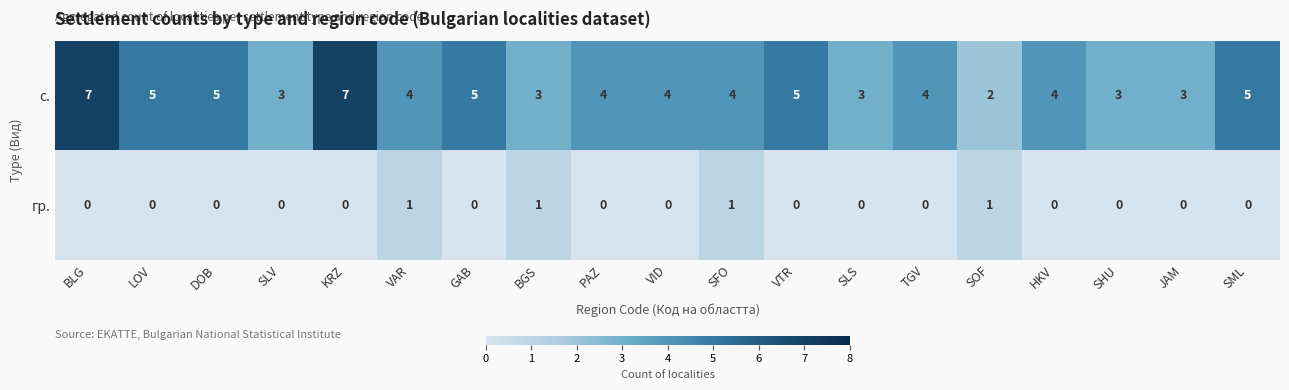

The гр. series shows 0 at KRZ. True or false?

True